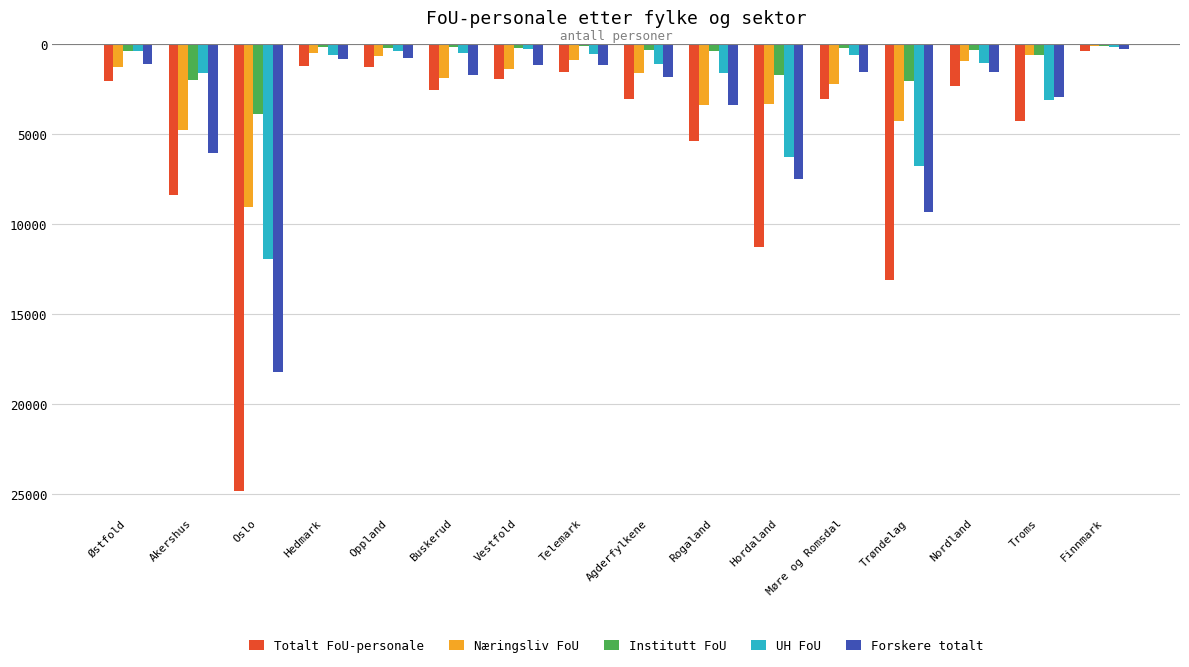

What are all the series names shown in the legend?

Totalt FoU-personale, Næringsliv FoU, Institutt FoU, UH FoU, Forskere totalt